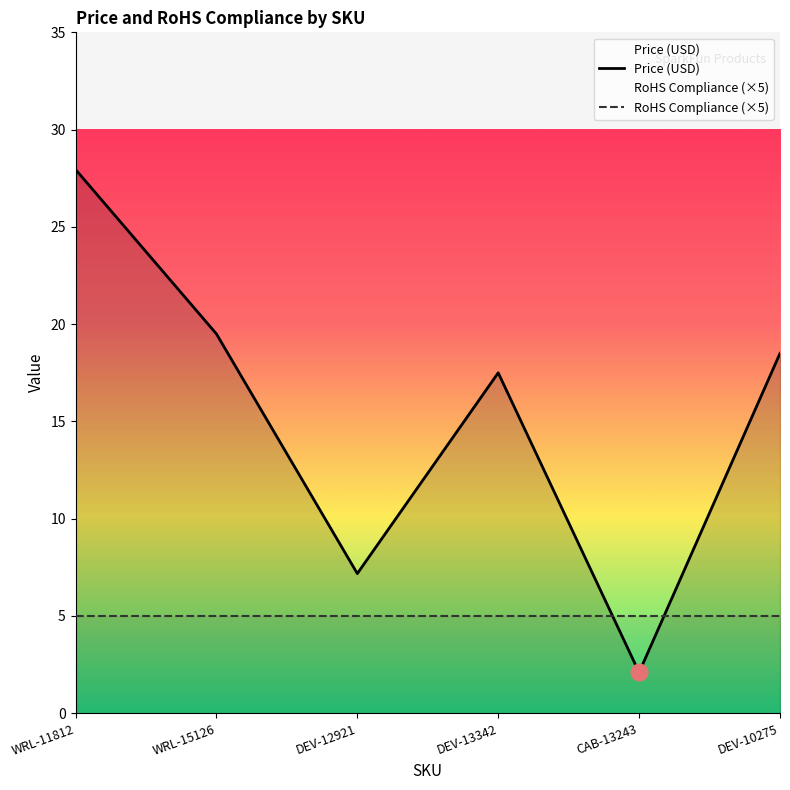

List the labels in order of value, largest first.

WRL-11812, WRL-15126, DEV-10275, DEV-13342, DEV-12921, CAB-13243